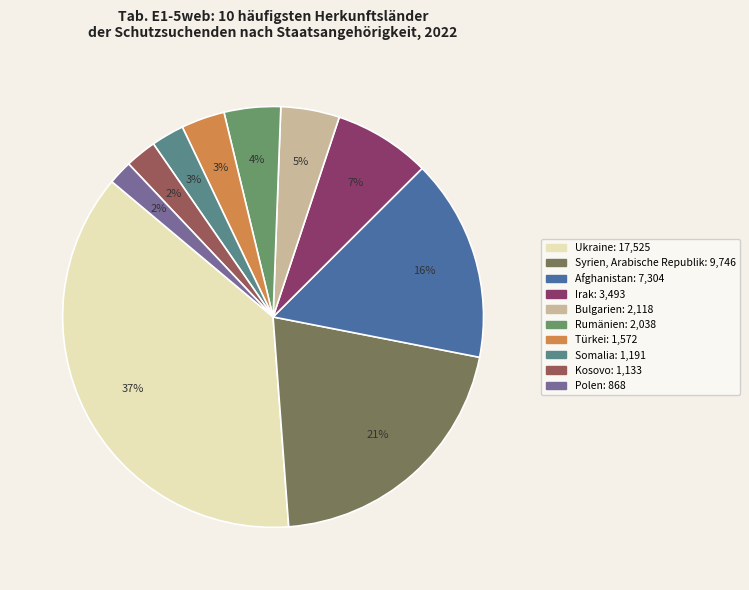

To the nearest percent, what portion does Ukraine represent?

37%